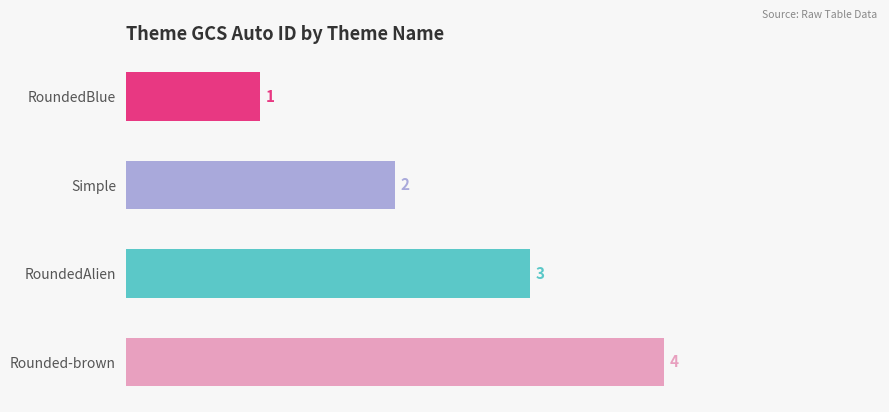

How many data points are less than 3?

2